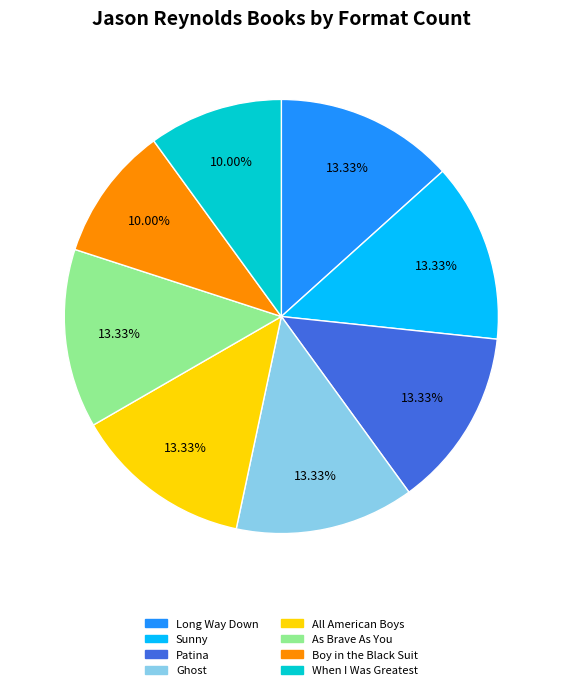

Is there any slice that represents more than half of the pie?

No